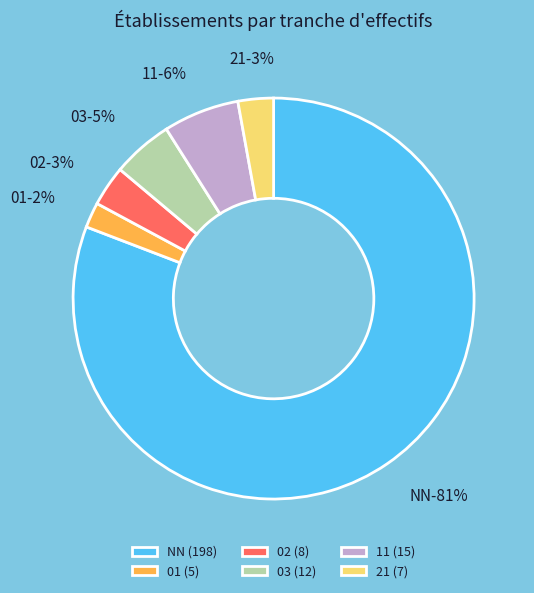

What is the total percentage of NN and 11?

86.9%